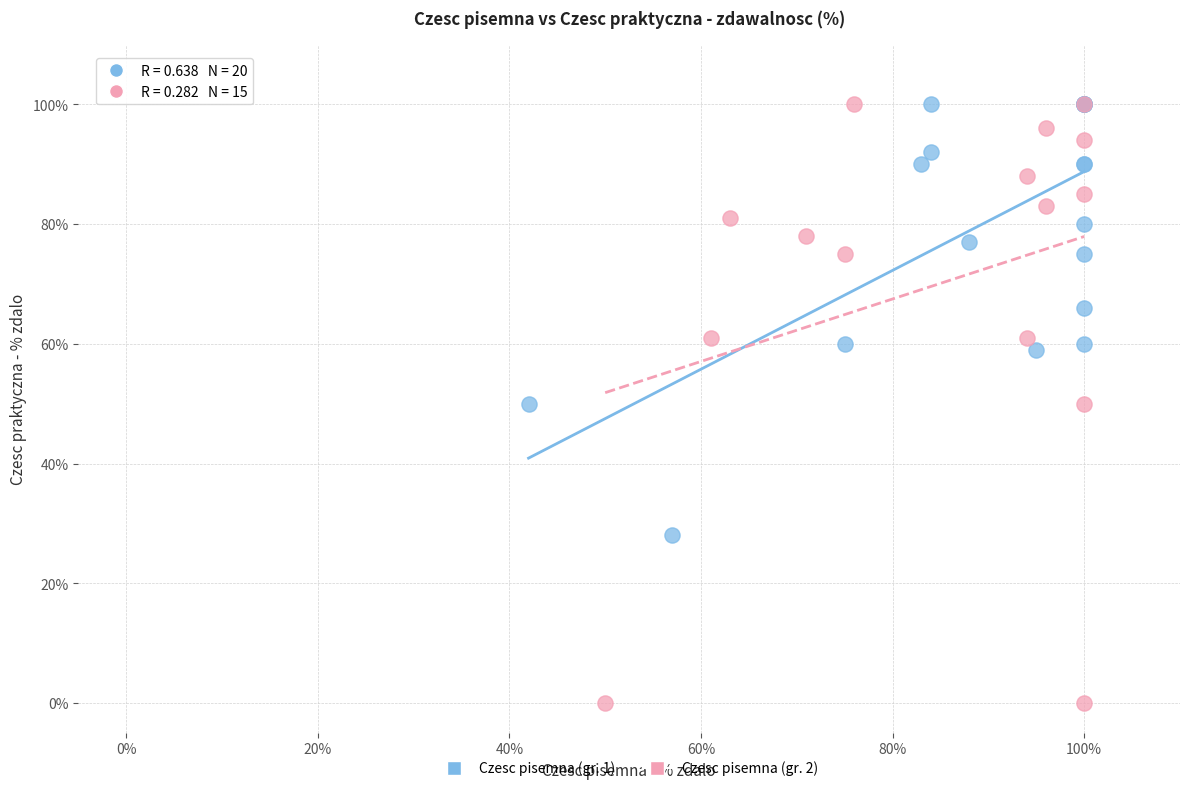

Which series has the largest Y range (max minus min)?

Czesc pisemna (gr. 2)